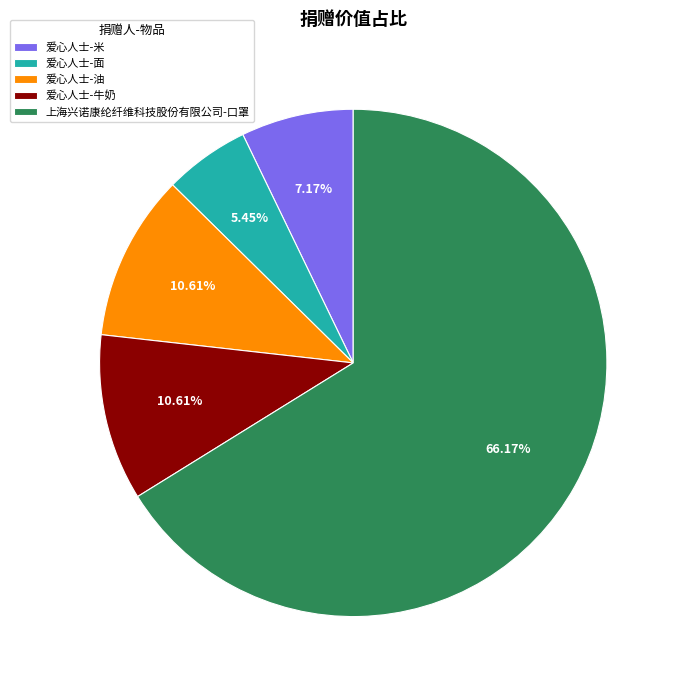

To the nearest percent, what portion does 爱心人士-油 represent?

11%